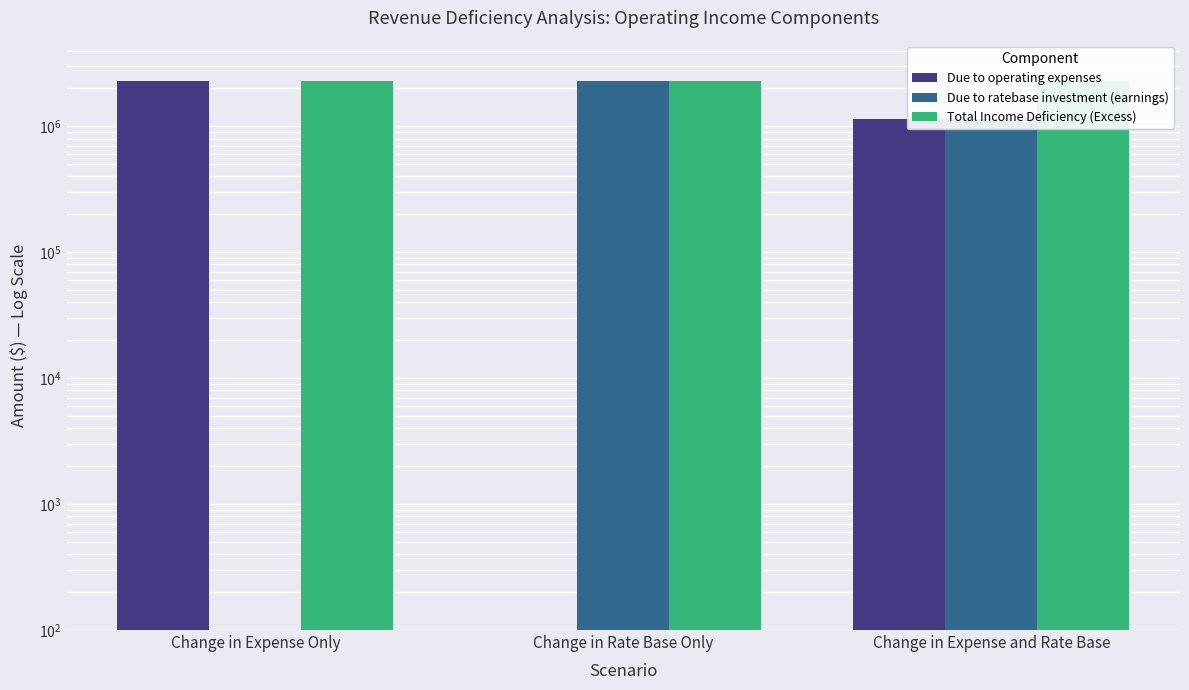

What is the label of the 1st bar from the right?

Change in Expense and Rate Base